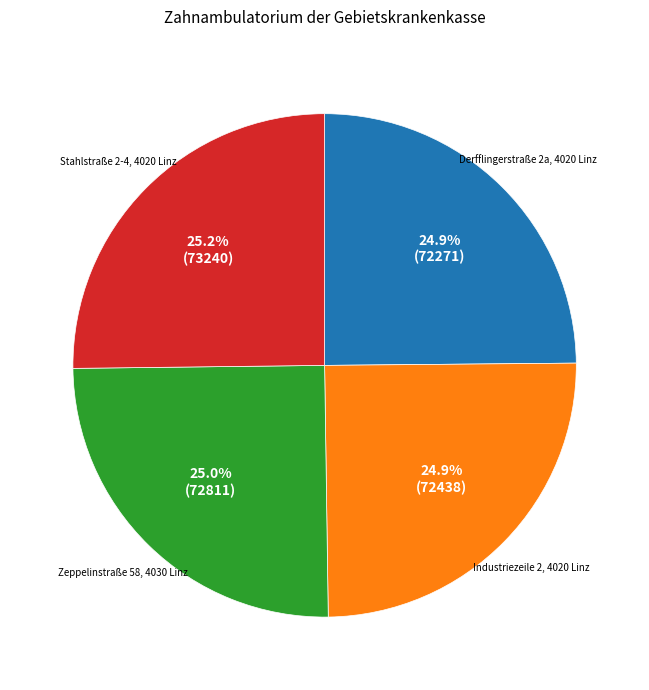

Count the number of slices in the pie.

4